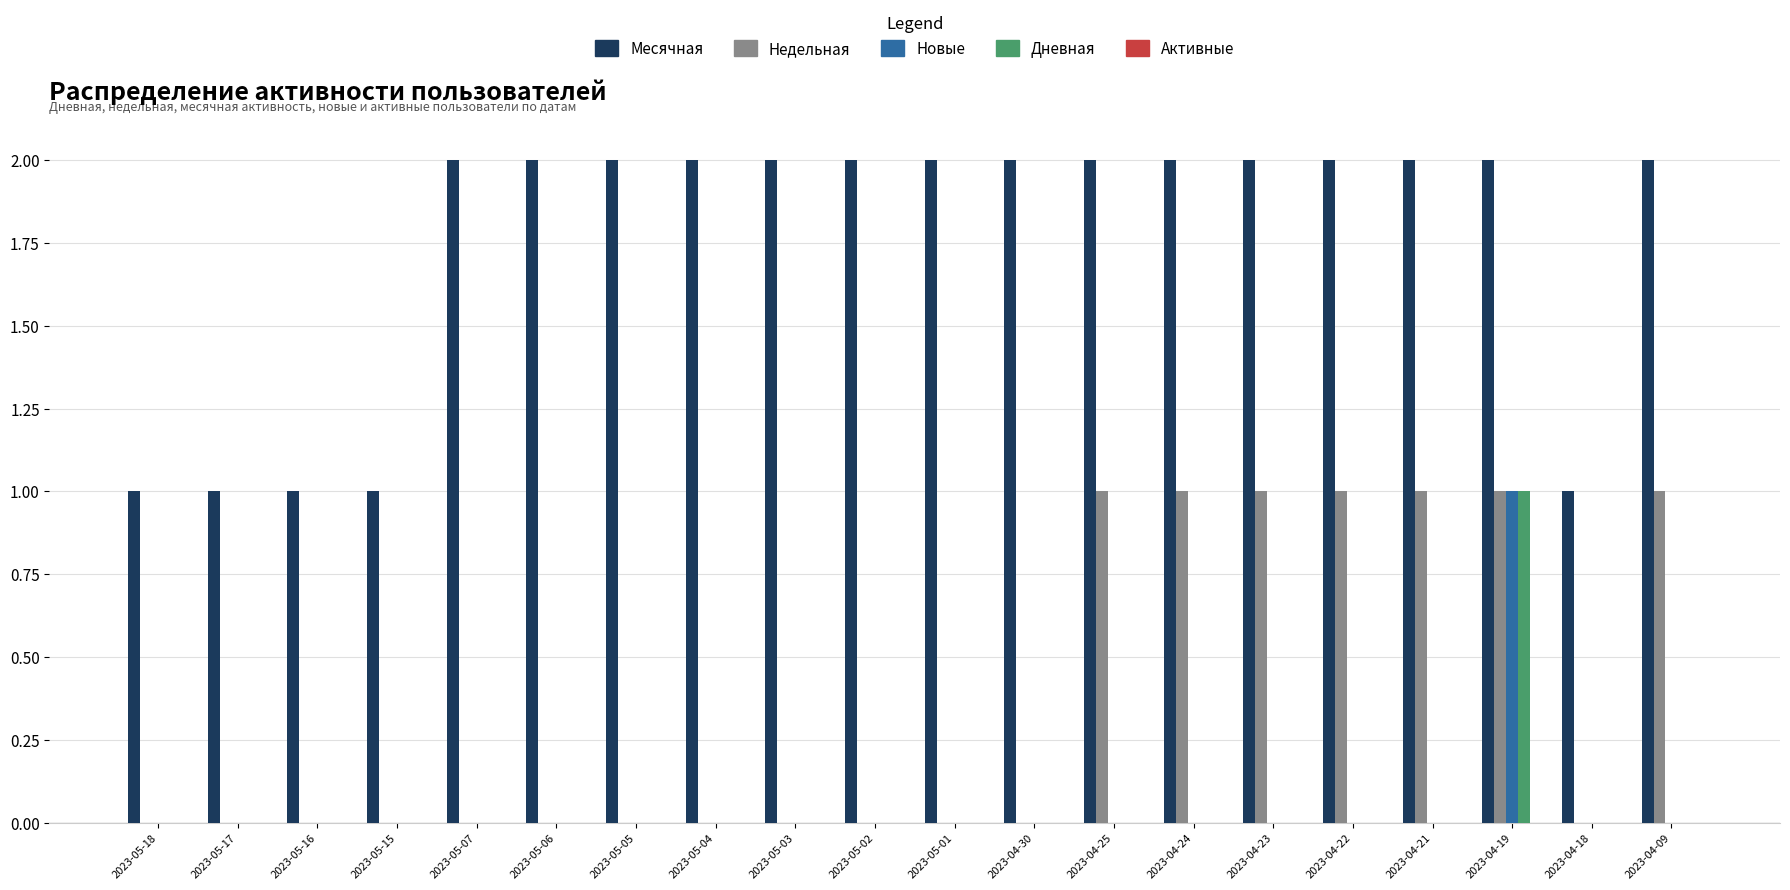

Is it true that Дневная equals 0 at 2023-05-15?

True